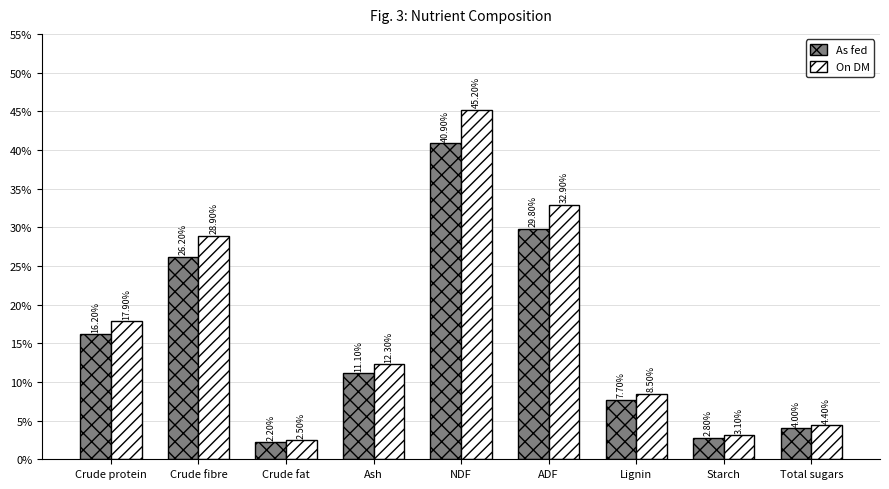

List the series in order of their overall mean, lowest first.

As fed, On DM